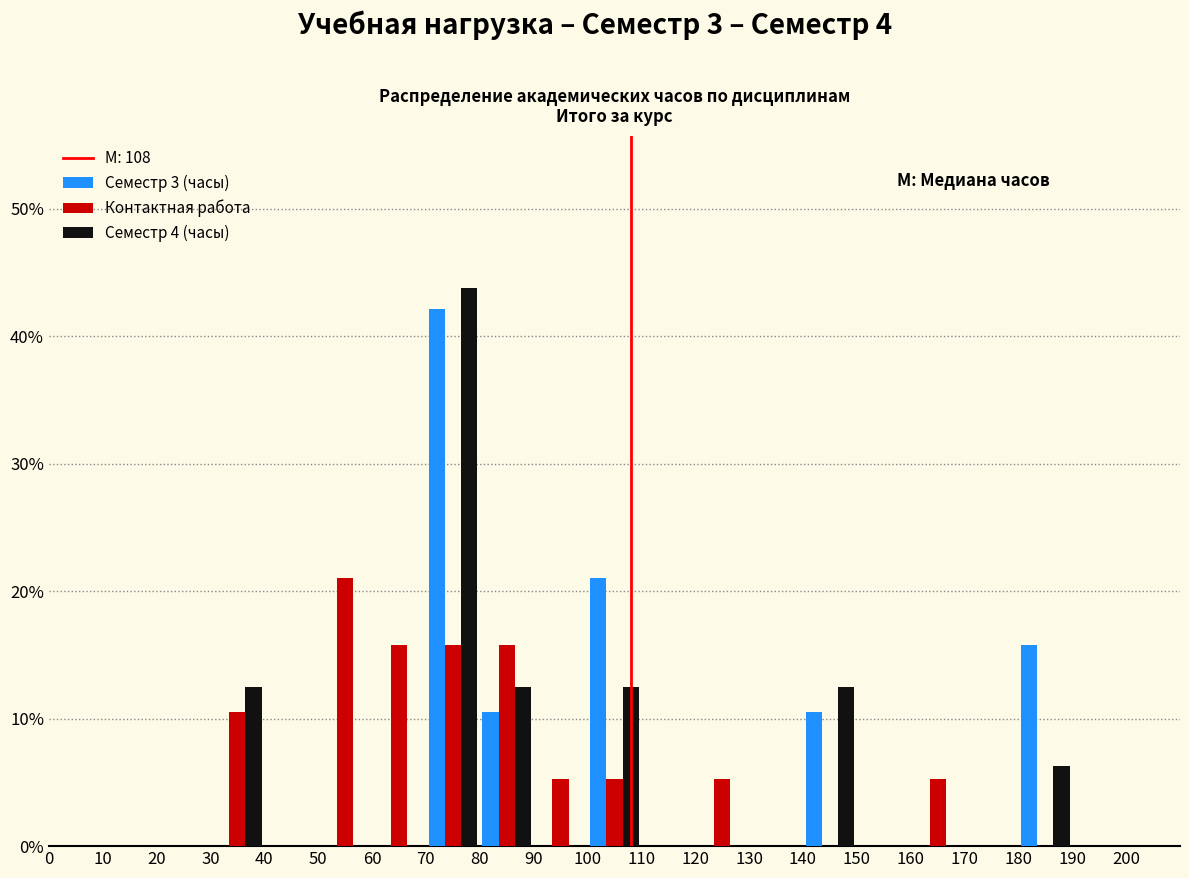

Reading left to right, transcribe this chart: for each range on the x-axis, give the height of each series' bar. The values are not printed on the chart, so give them approximately, as read against the axis.

0 to 10: Семестр 3 (часы)=0	Контактная работа=0	Семестр 4 (часы)=0
10 to 20: Семестр 3 (часы)=0	Контактная работа=0	Семестр 4 (часы)=0
20 to 30: Семестр 3 (часы)=0	Контактная работа=0	Семестр 4 (часы)=0
30 to 40: Семестр 3 (часы)=0	Контактная работа=11	Семестр 4 (часы)=13
40 to 50: Семестр 3 (часы)=0	Контактная работа=0	Семестр 4 (часы)=0
50 to 60: Семестр 3 (часы)=0	Контактная работа=21	Семестр 4 (часы)=0
60 to 70: Семестр 3 (часы)=0	Контактная работа=16	Семестр 4 (часы)=0
70 to 80: Семестр 3 (часы)=42	Контактная работа=16	Семестр 4 (часы)=44
80 to 90: Семестр 3 (часы)=11	Контактная работа=16	Семестр 4 (часы)=13
90 to 100: Семестр 3 (часы)=0	Контактная работа=5	Семестр 4 (часы)=0
100 to 110: Семестр 3 (часы)=21	Контактная работа=5	Семестр 4 (часы)=13
110 to 120: Семестр 3 (часы)=0	Контактная работа=0	Семестр 4 (часы)=0
120 to 130: Семестр 3 (часы)=0	Контактная работа=5	Семестр 4 (часы)=0
130 to 140: Семестр 3 (часы)=0	Контактная работа=0	Семестр 4 (часы)=0
140 to 150: Семестр 3 (часы)=11	Контактная работа=0	Семестр 4 (часы)=13
150 to 160: Семестр 3 (часы)=0	Контактная работа=0	Семестр 4 (часы)=0
160 to 170: Семестр 3 (часы)=0	Контактная работа=5	Семестр 4 (часы)=0
170 to 180: Семестр 3 (часы)=0	Контактная работа=0	Семестр 4 (часы)=0
180 to 190: Семестр 3 (часы)=16	Контактная работа=0	Семестр 4 (часы)=6
190 to 200: Семестр 3 (часы)=0	Контактная работа=0	Семестр 4 (часы)=0
200 to 210: Семестр 3 (часы)=0	Контактная работа=0	Семестр 4 (часы)=0